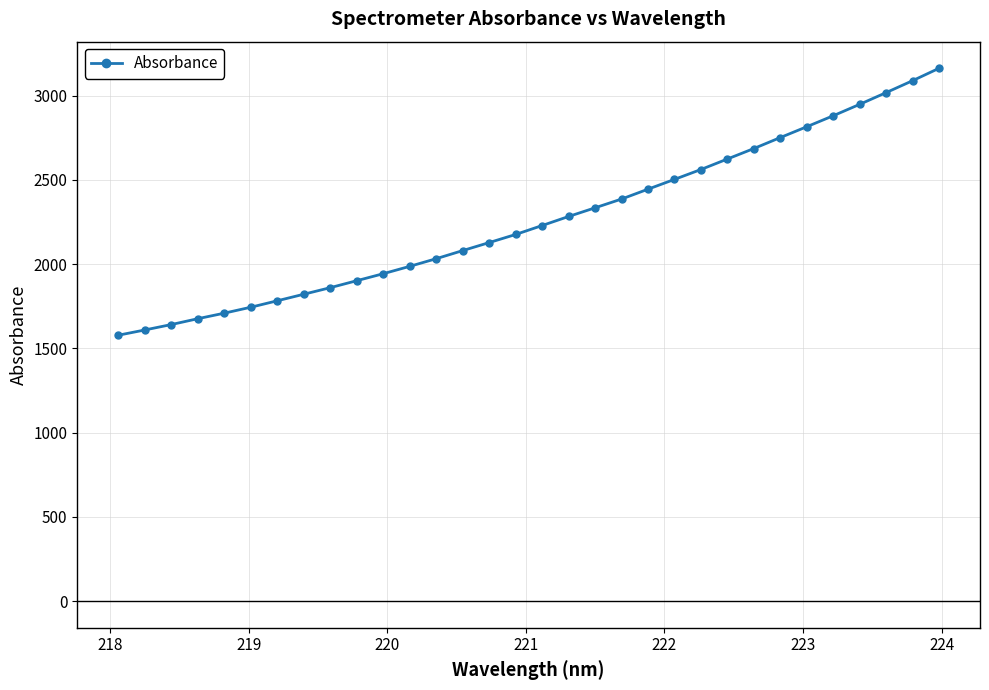

Reading left to right, list all the values displayed in this chart.

1577.7	1608.9	1641.0	1675.8	1708.7	1743.8	1782.1	1820.9	1859.9	1901.3	1942.7	1986.5	2031.9	2079.9	2127.5	2175.5	2228.6	2282.3	2333.7	2385.7	2444.3	2502.4	2561.0	2623.3	2685.5	2750.5	2814.8	2879.9	2947.6	3017.1	3087.9	3161.4